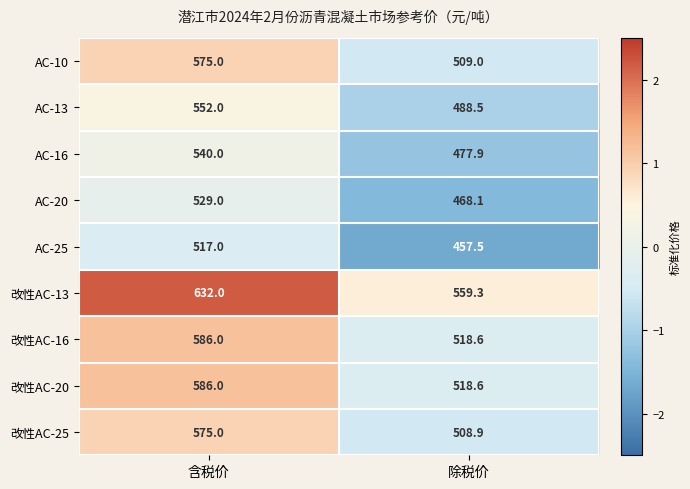

How many series are shown in this chart?

9